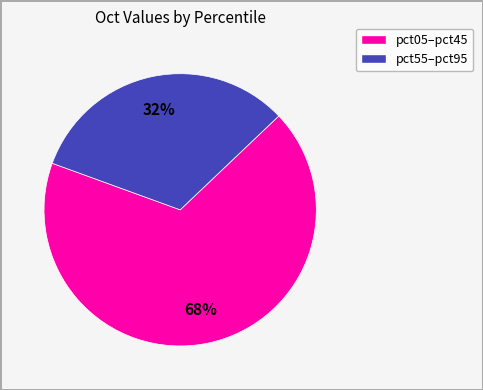

Does any single category account for the majority?

Yes